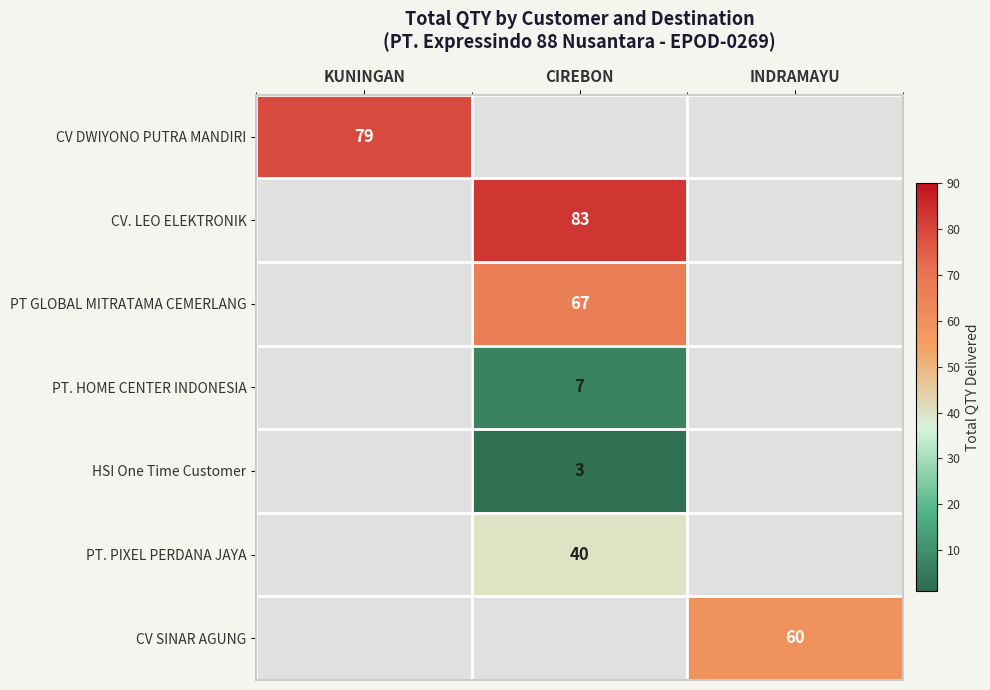

How many categories are shown in the chart?

3